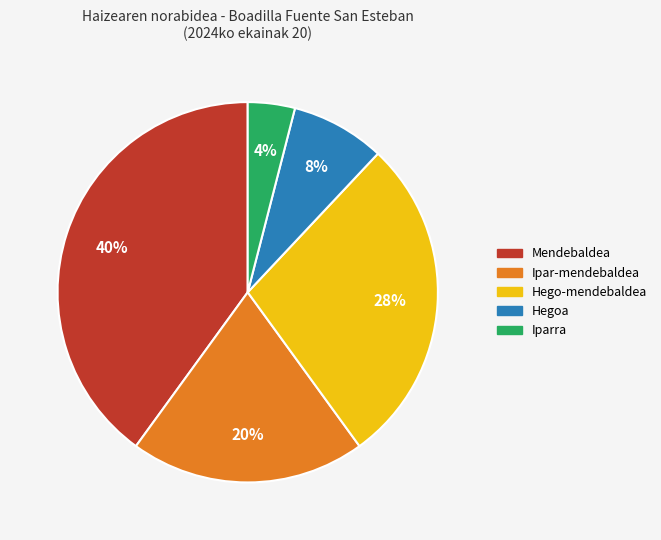

To the nearest percent, what percentage of the pie is Ipar-mendebaldea?

20%